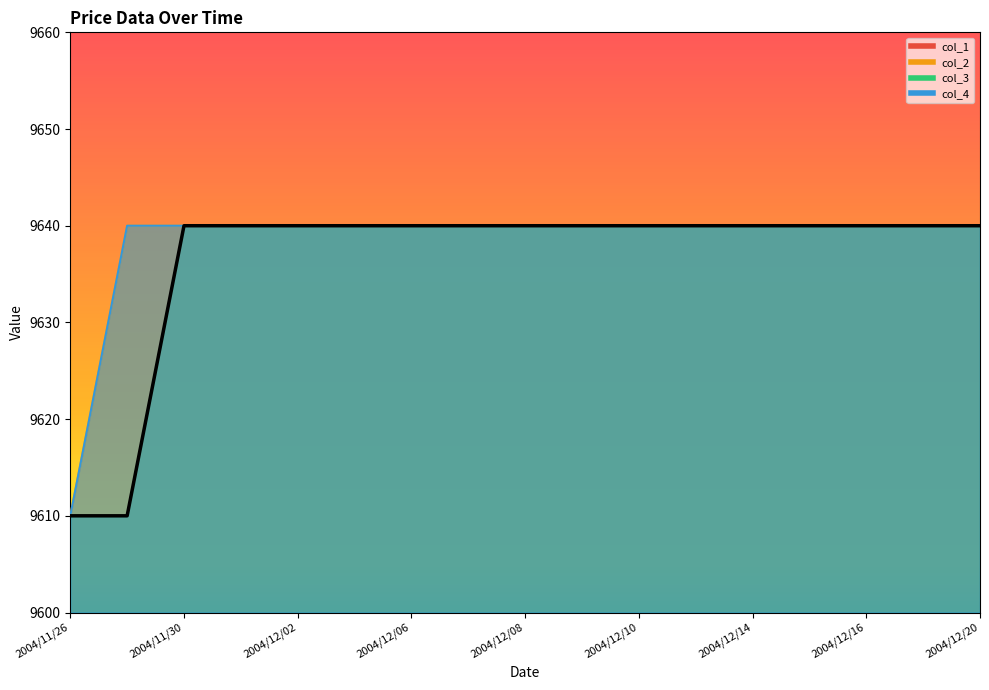

The col_2 series shows 4127 at 2004/12/10. True or false?

False